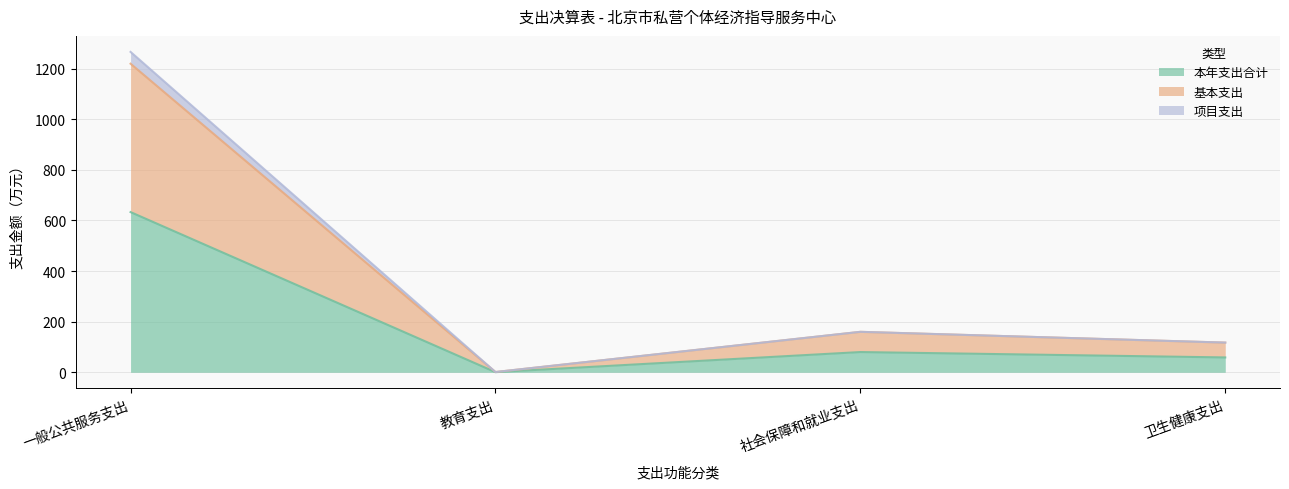

What is the label of the 3rd point from the left?

社会保障和就业支出